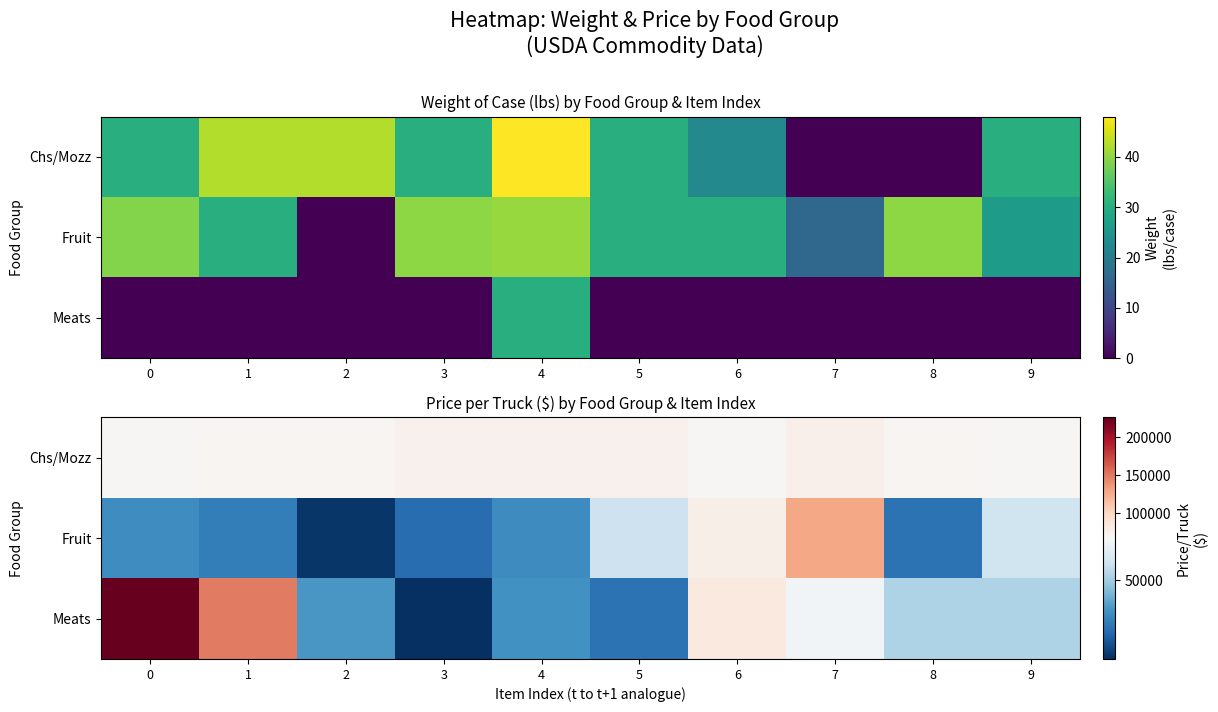

At how many categories does at least one series exceed 176486?

1